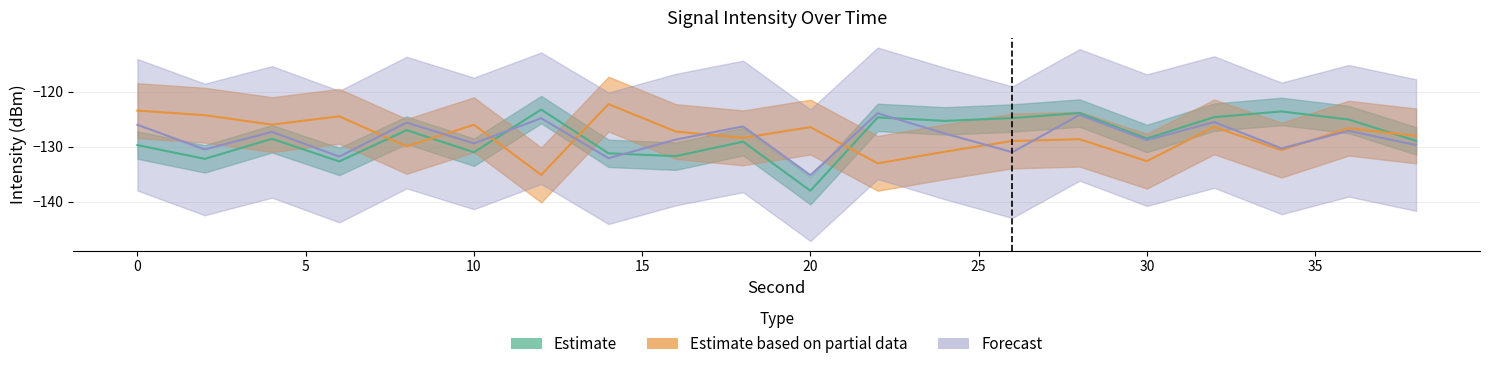

Which series changed the most between 4 and 38?

Forecast